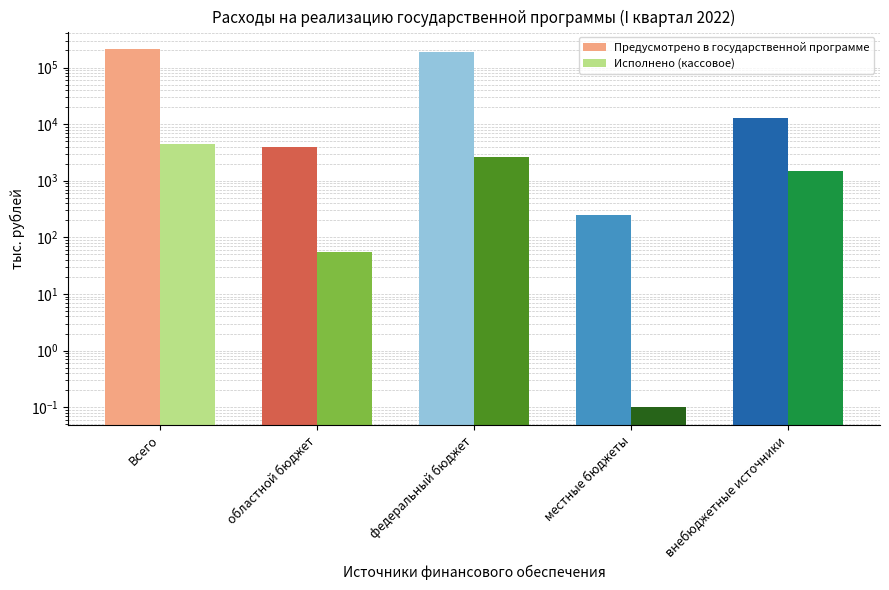

Is it true that Предусмотрено в государственной программе equals 321459.0 at федеральный бюджет?

False